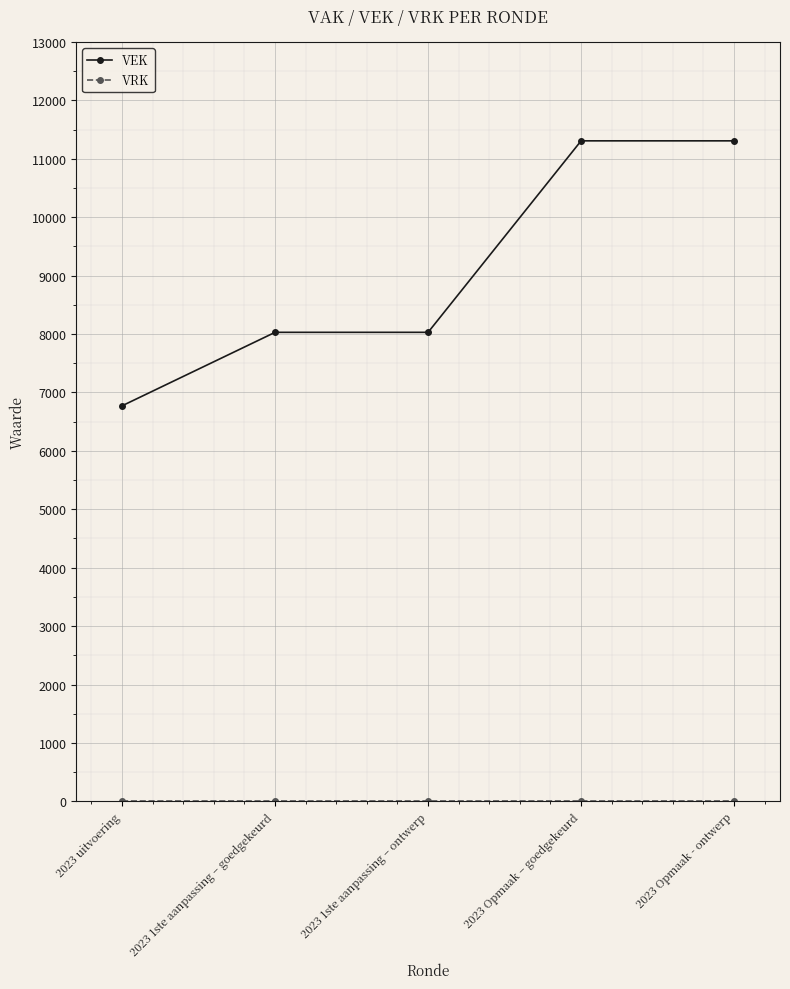

Is it true that VEK equals 8887 at 2023 uitvoering?

False